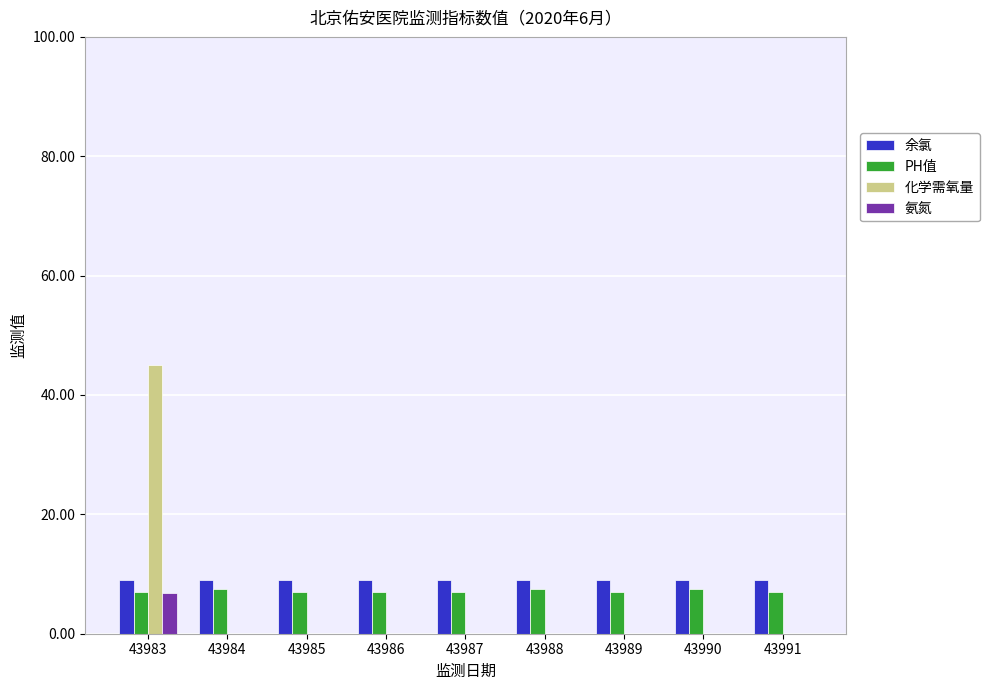

What is the average value of the 氨氮 series?

0.8